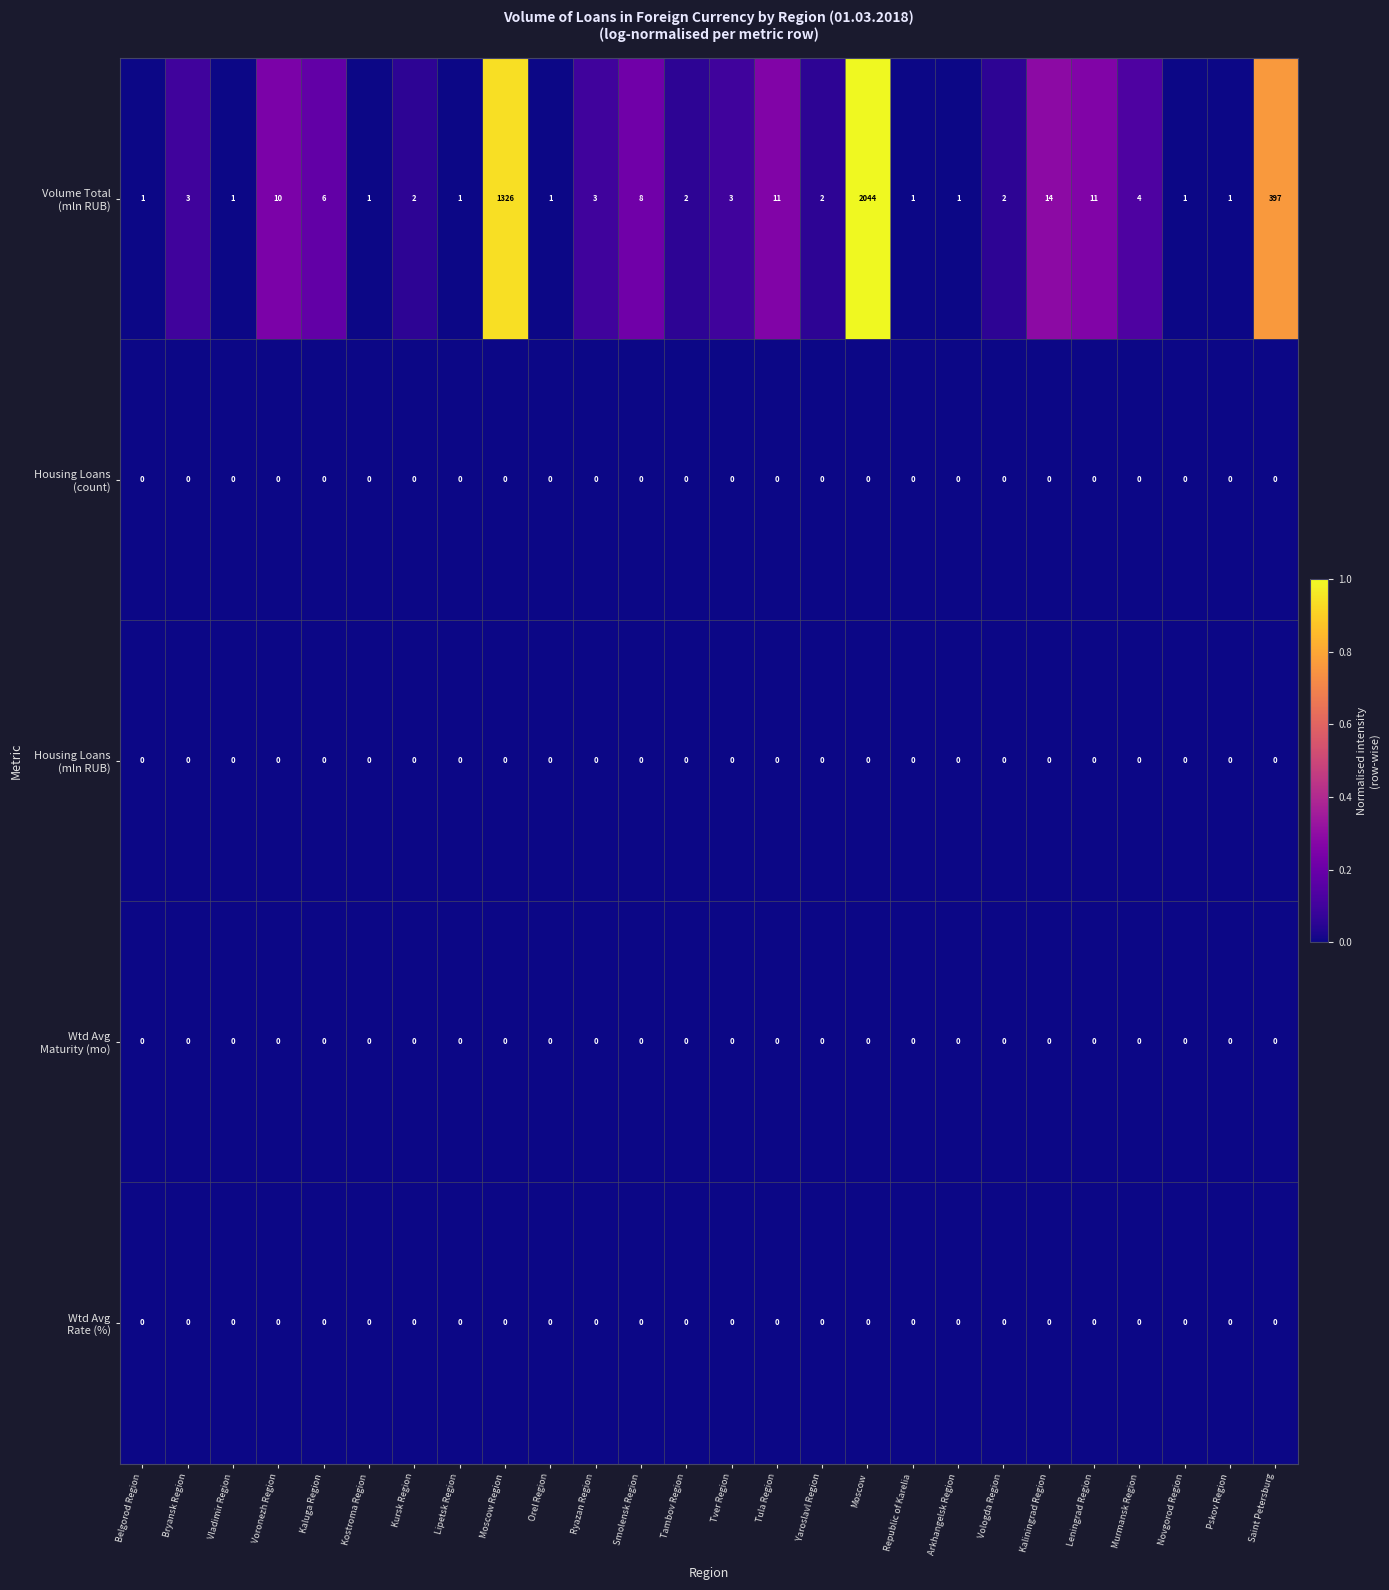

What is the greatest value displayed?

2044